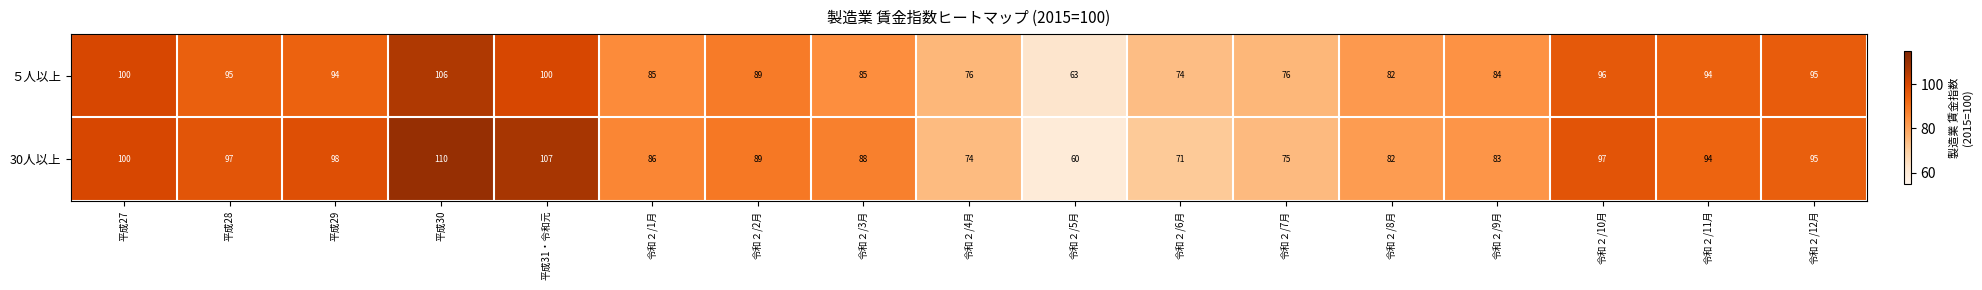

Which category has the highest value in the ５人以上 series?

平成30